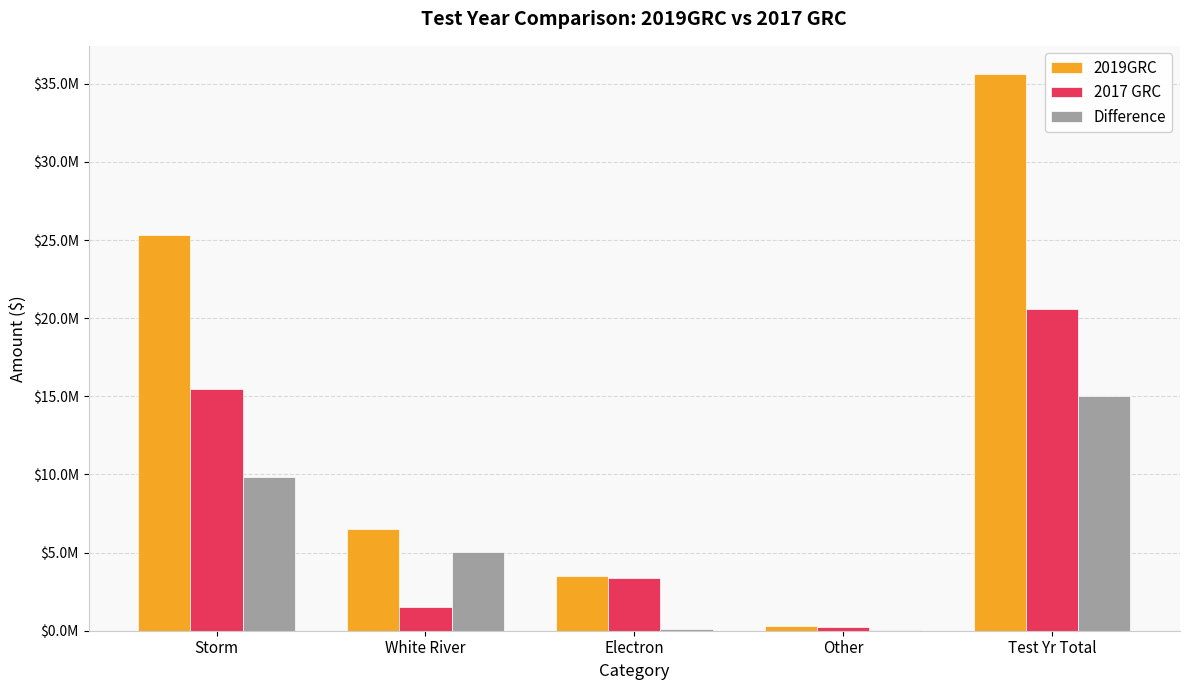

Reading left to right, extract all data points from this chart.

2019GRC: Storm=25322916.0	White River=6535937.2	Electron=3503682.8	Other=282625.0	Test Yr Total=35645161.0
2017 GRC: Storm=15477396.0	White River=1494702.0	Electron=3391500.0	Other=241268.2	Test Yr Total=20604866.2
Difference: Storm=9845520.0	White River=5041235.2	Electron=112182.8	Other=41356.8	Test Yr Total=15040294.9